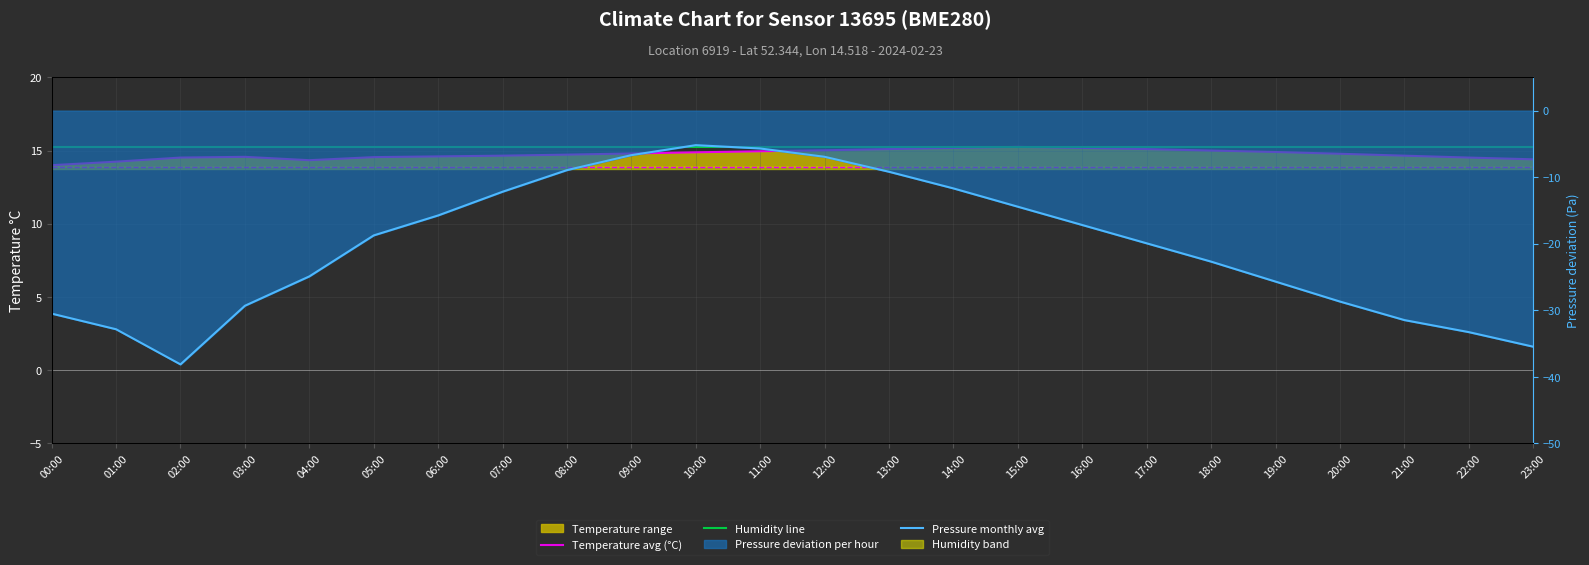

What is the label of the 14th point from the right?

10:00